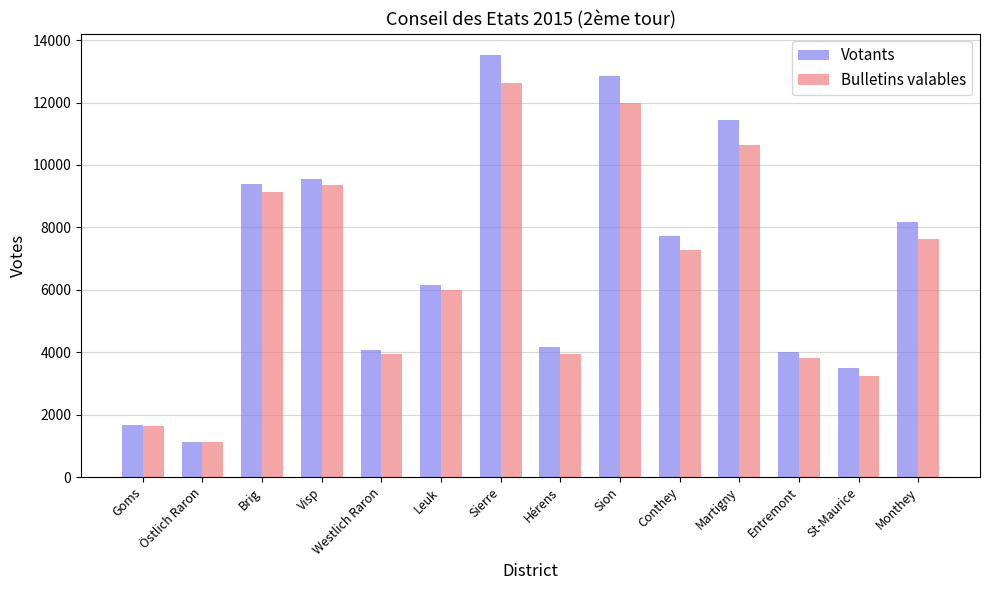

What is the difference between the maximum and minimum values in the Votants series?

12404